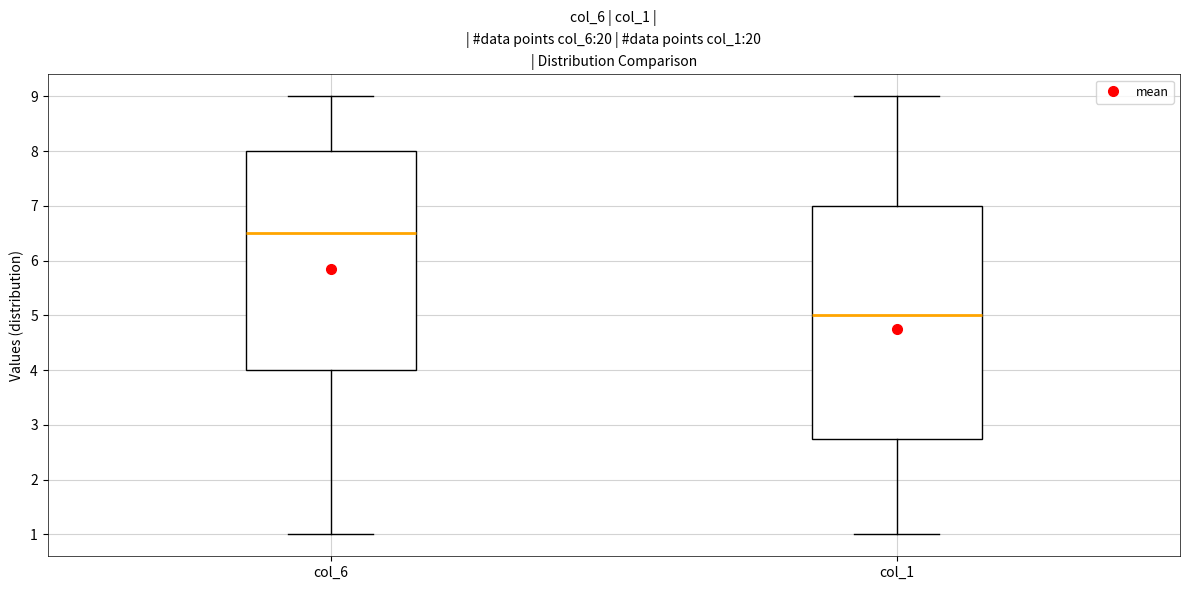

Comparing the boxes themselves (not the whiskers), which one is the tallest?

col_1